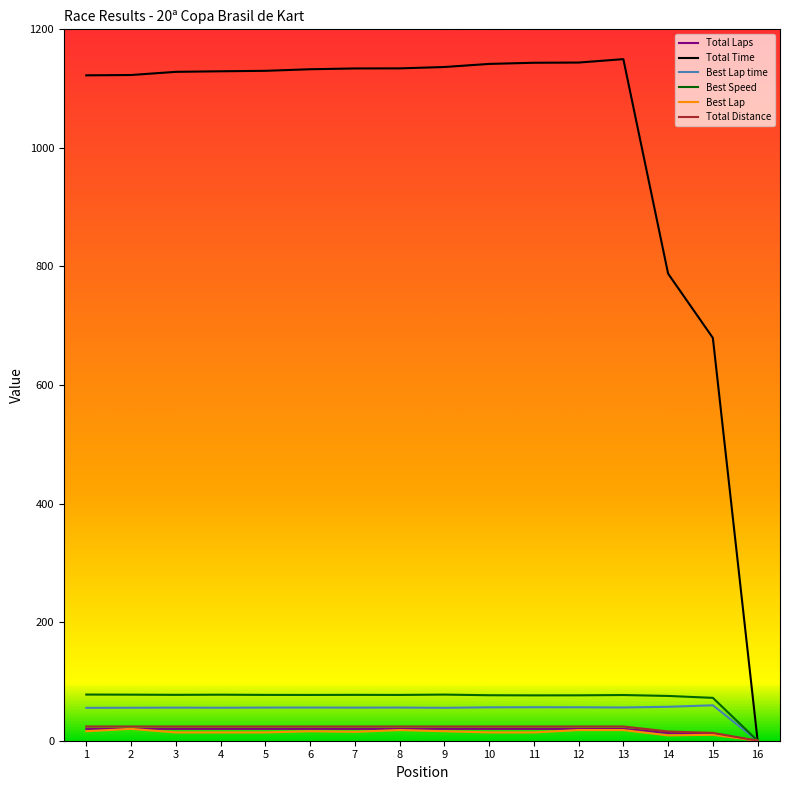

Which series has the widest spread of values?

Total Time